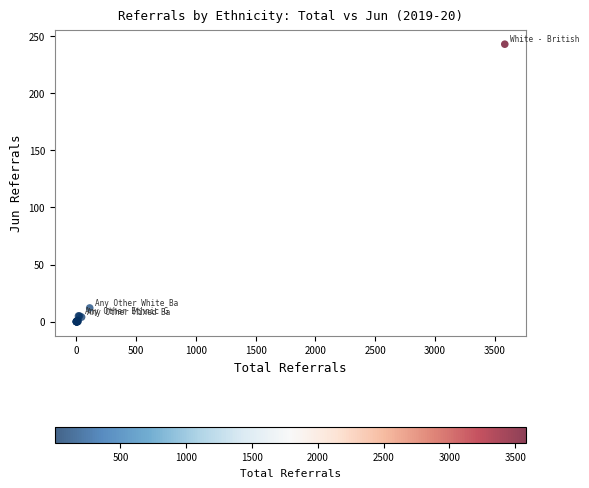

What Y value in the scatter plot is closest to 121?

12